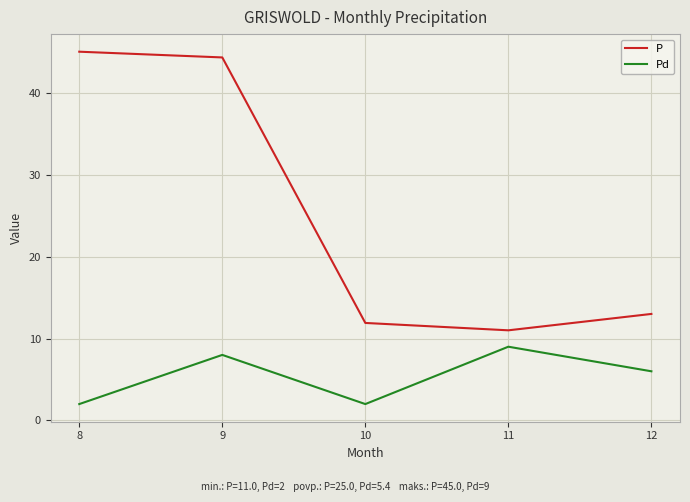

Which series has the largest range (max minus min)?

P